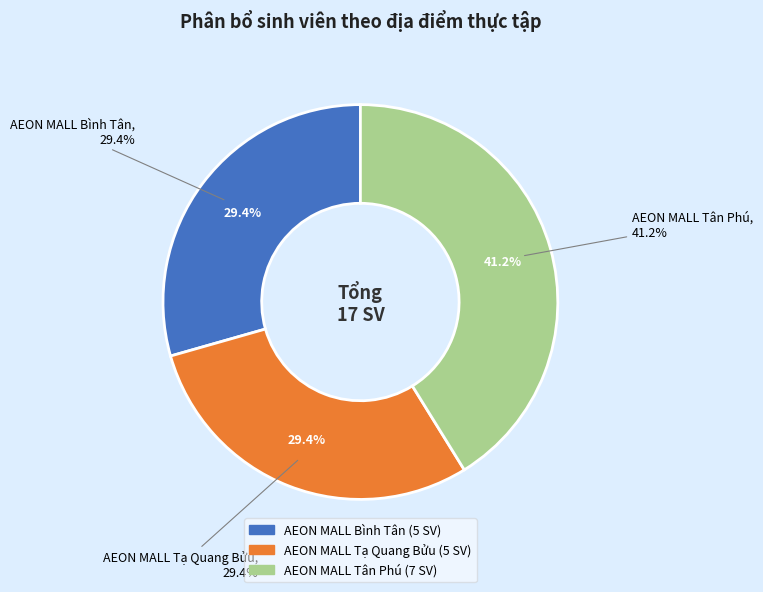

Which category has the smallest portion of the pie?

AEON MALL Bình Tân